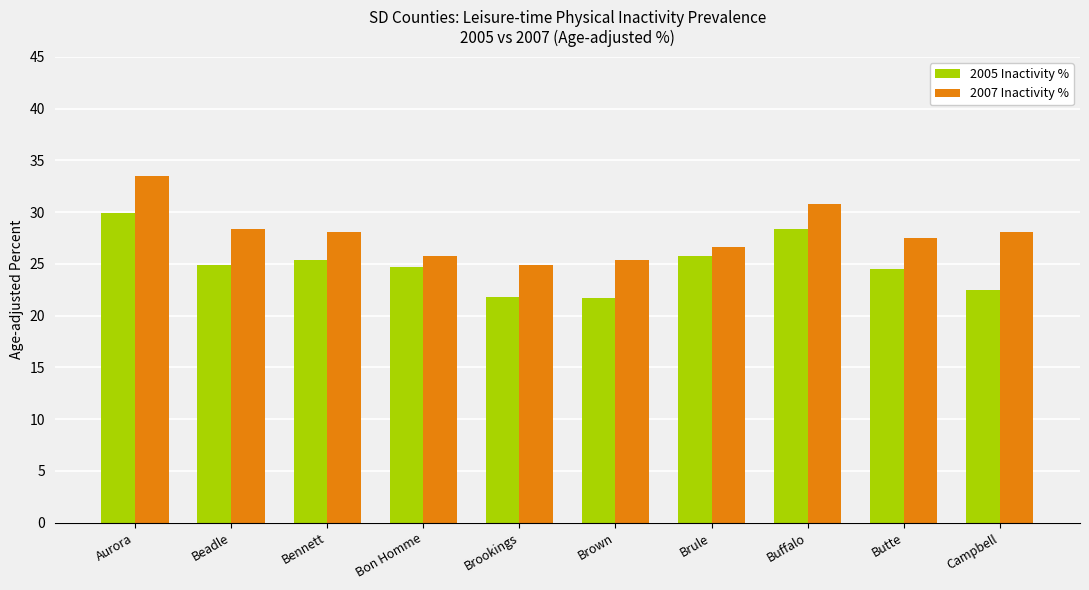

Which series has the widest spread of values?

2007 Inactivity %